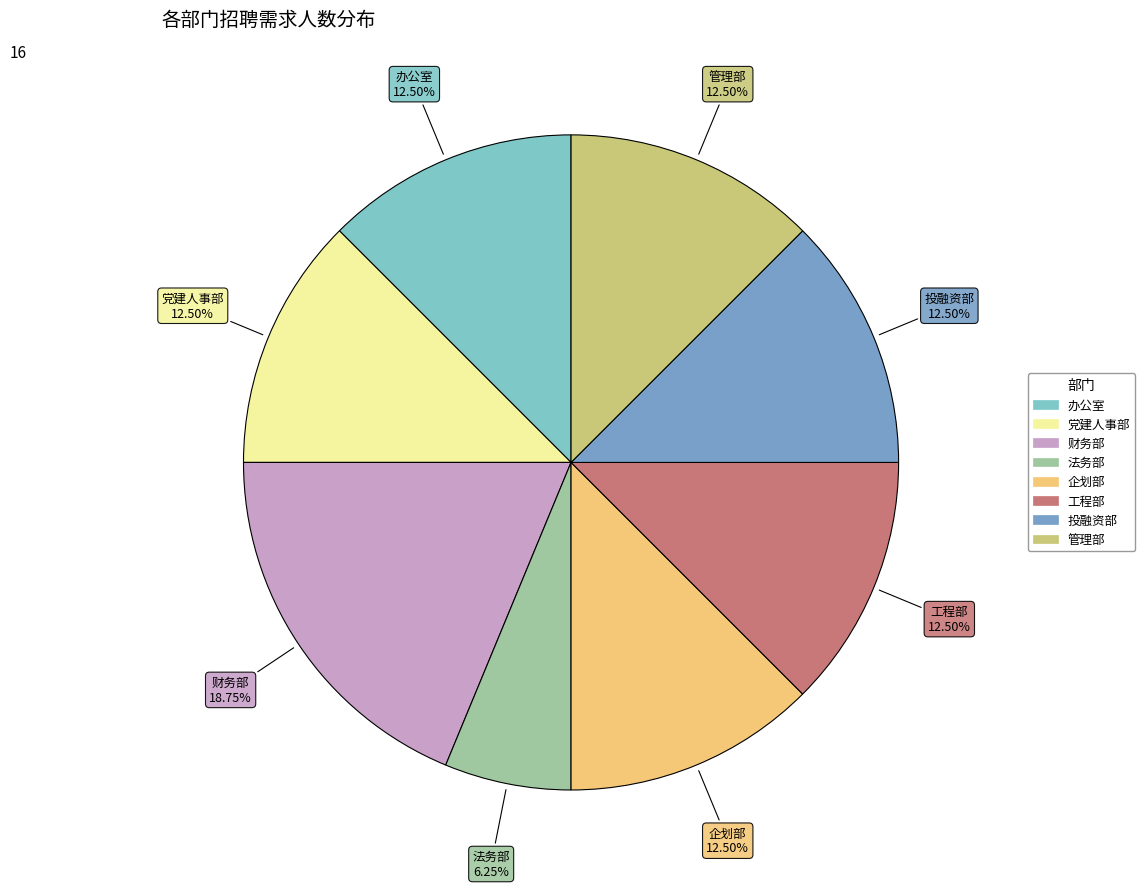

To the nearest percent, what is the average slice percentage?

12%